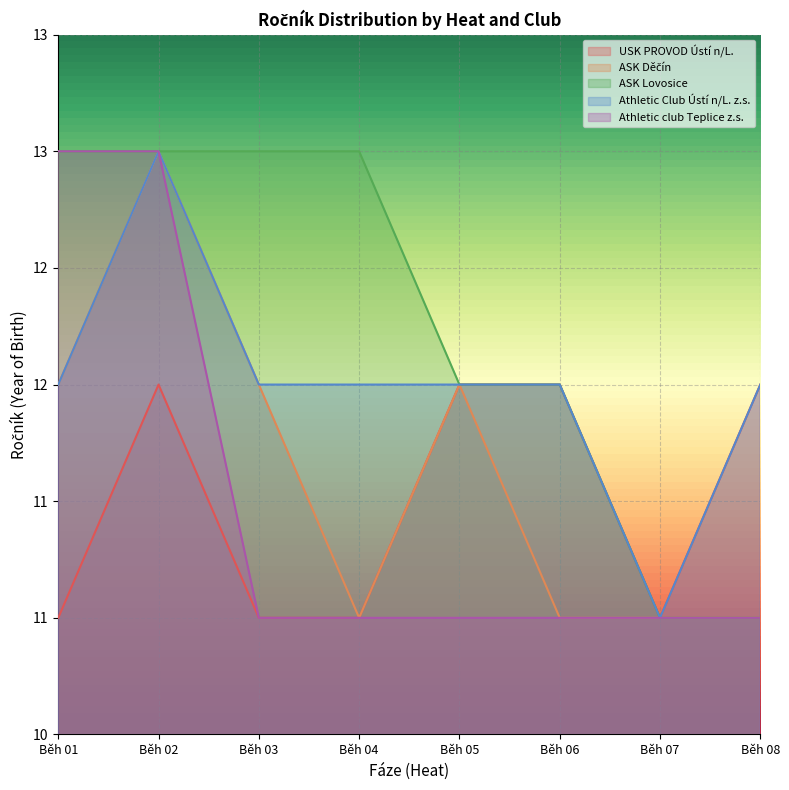

At which label is Athletic Club Ústí n/L. z.s. closest to 12?

Běh 01